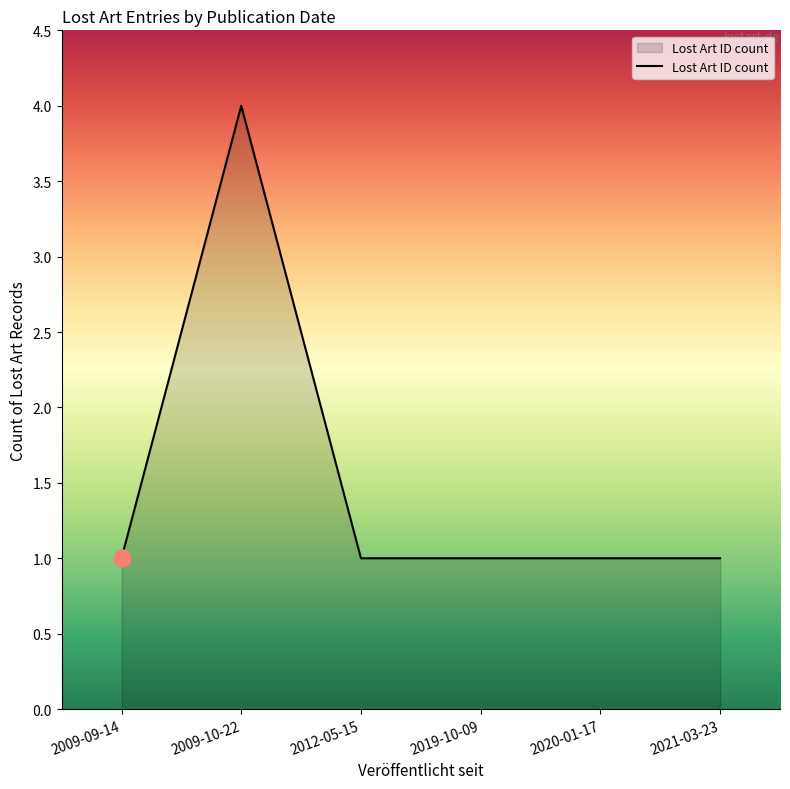

How many values are between 1 and 2?

5